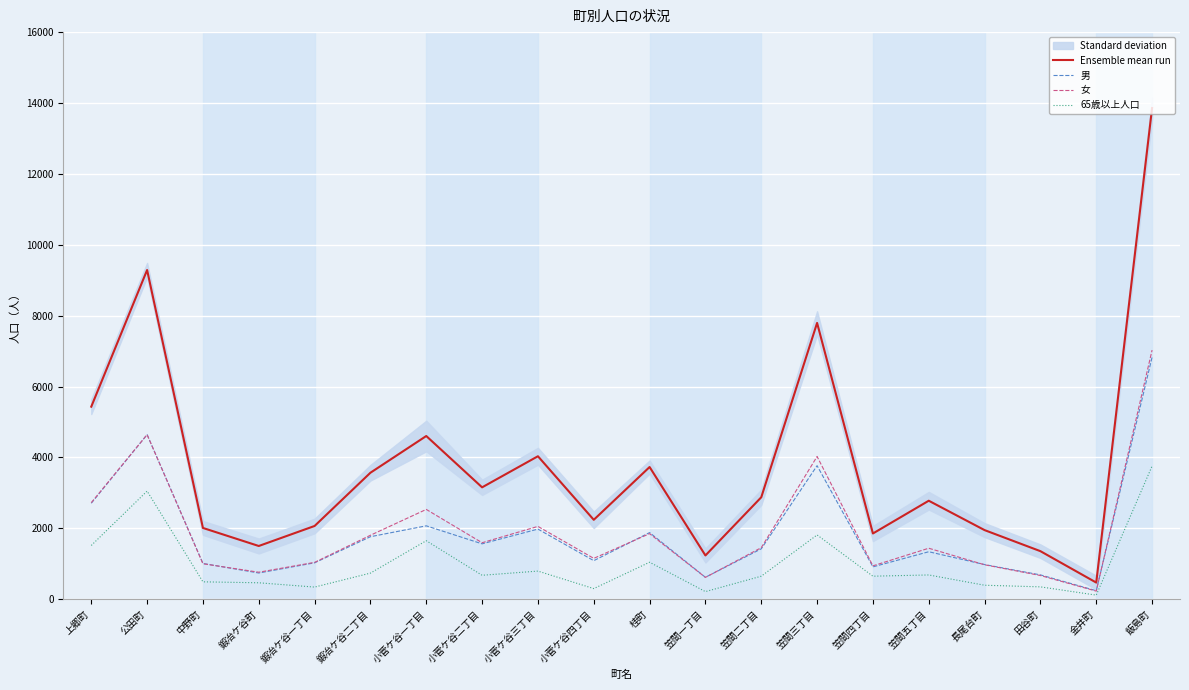

What is the difference between the maximum and second lowest values in the 65歳以上人口 series?

3543